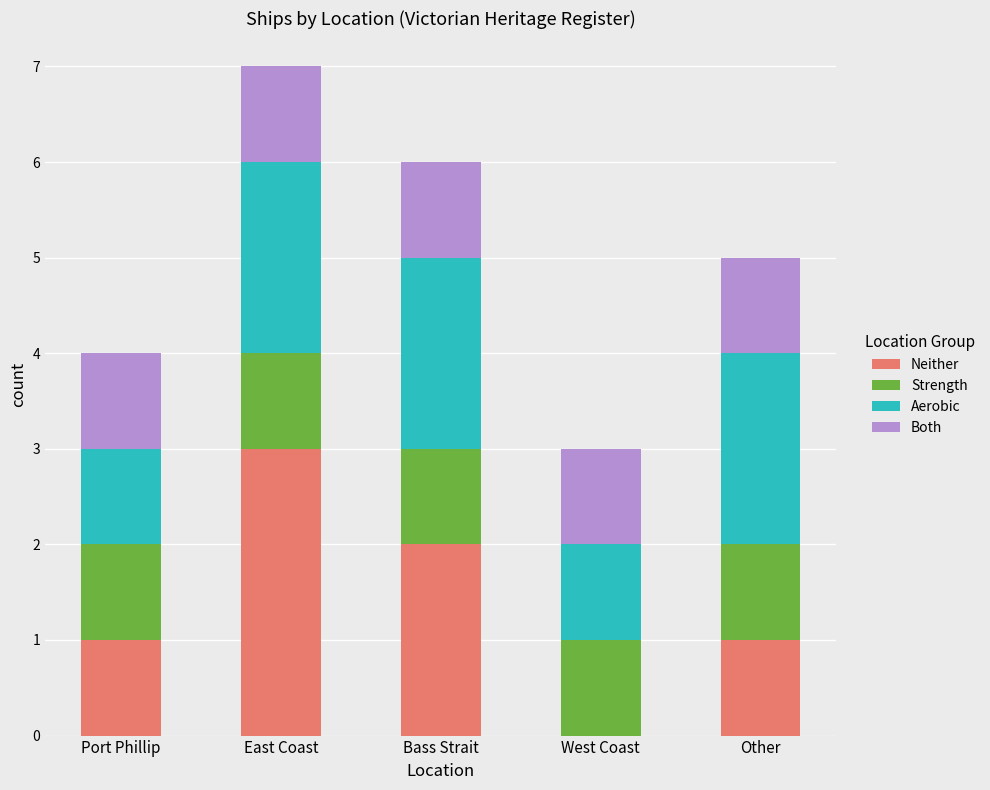

At which label does Neither reach its peak?

East Coast